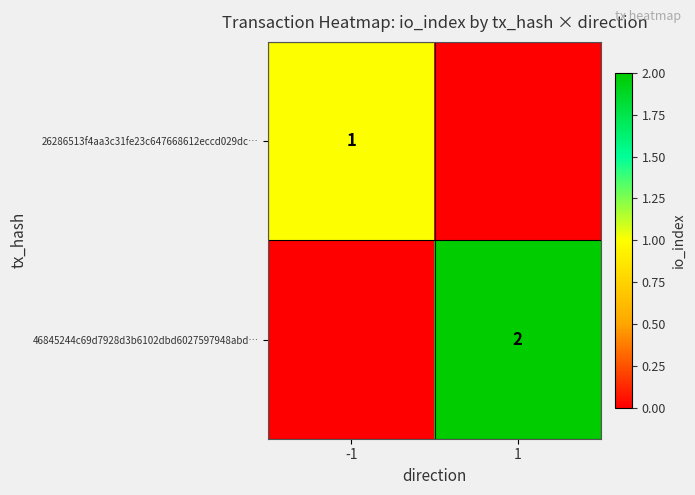

Between 1 and -1, which is larger?

-1